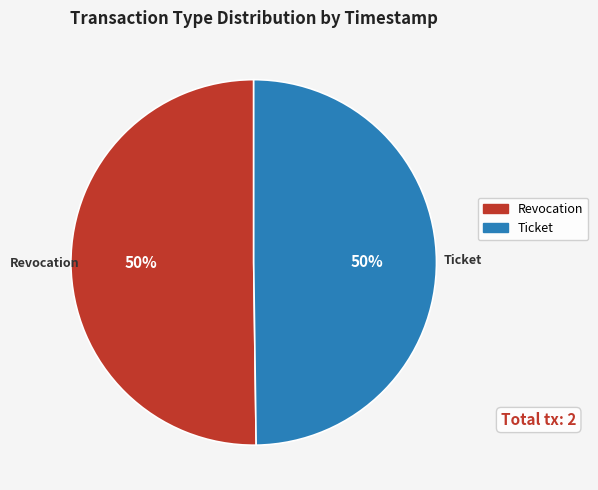

Is it true that Revocation is 50% of the pie?

True